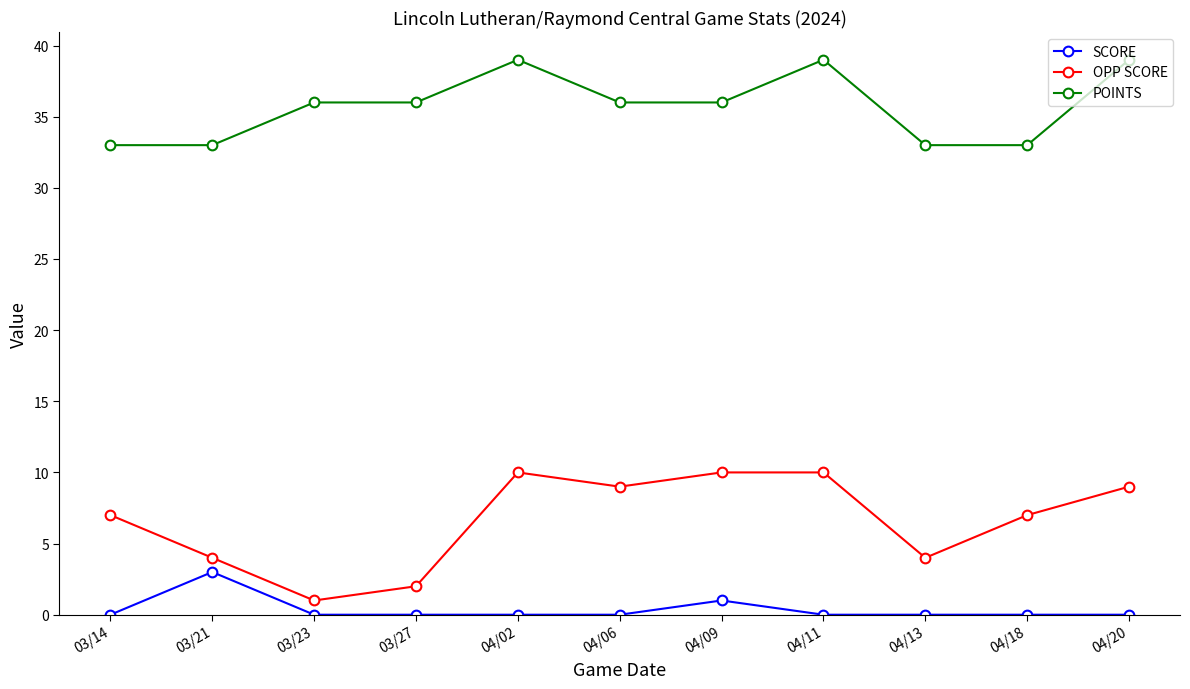

Is the value of OPP SCORE at 03/21 greater than the value of POINTS at 03/21?

No